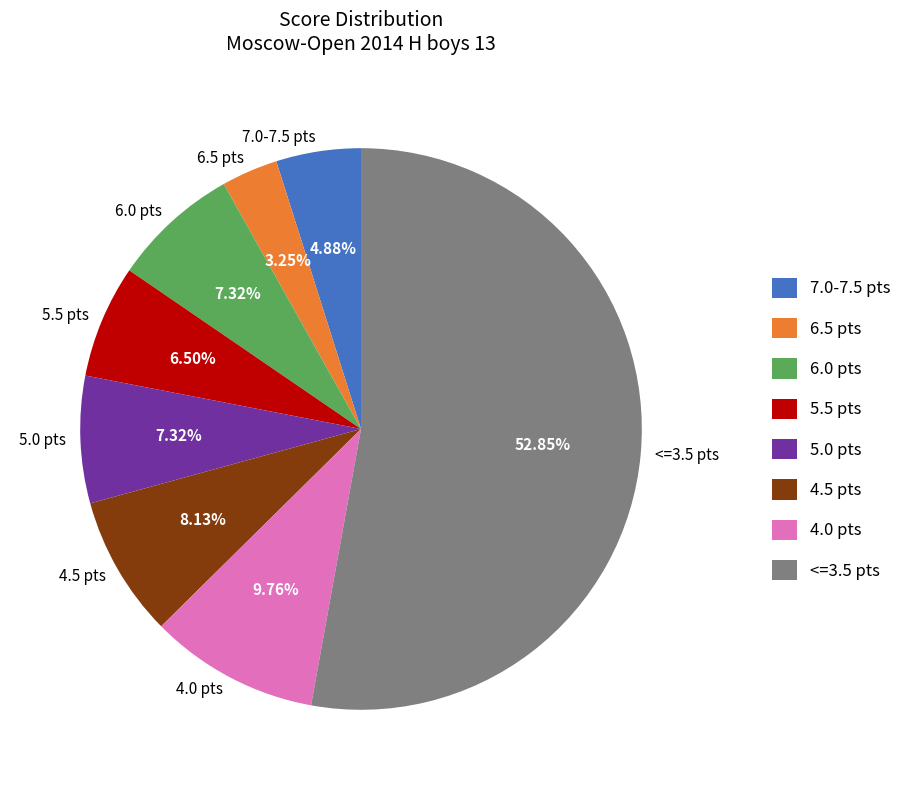

Do 5.5 pts and 5.0 pts together represent more than half of the pie?

No